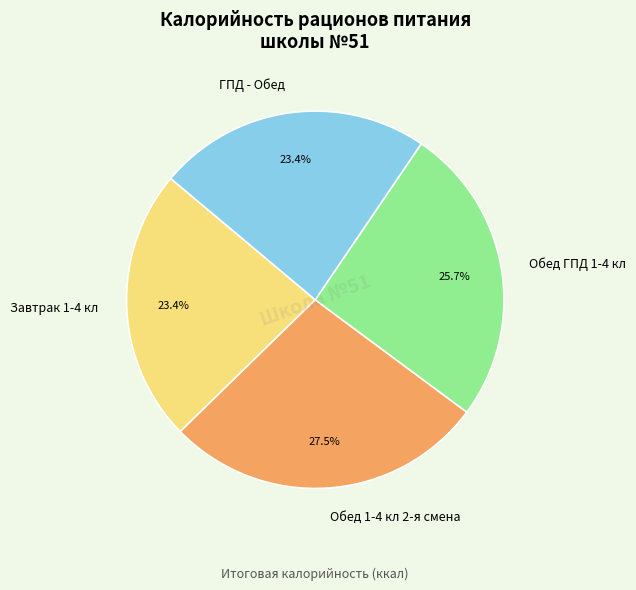

Is there a majority slice in this chart?

No